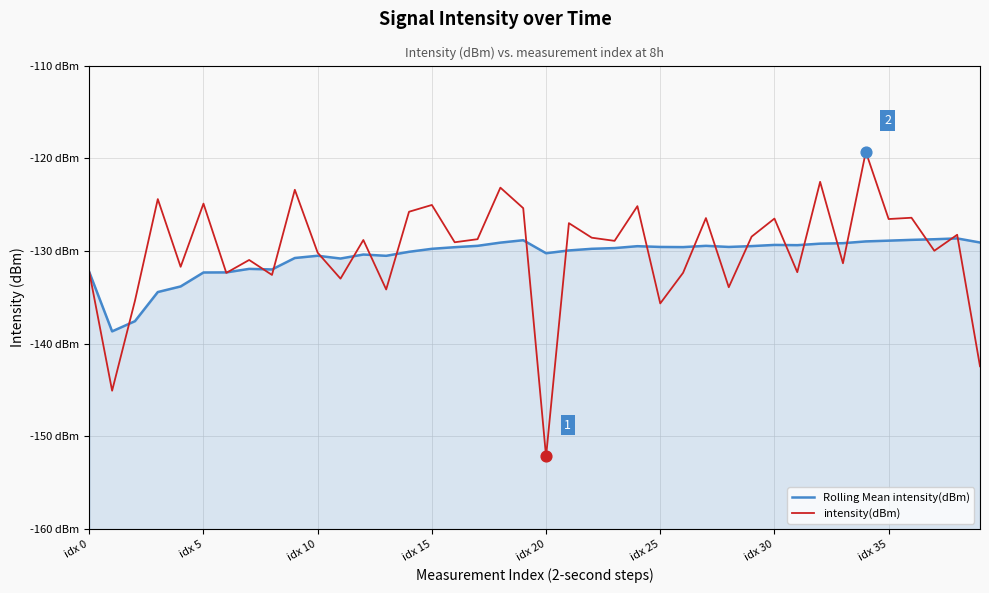

Which series reaches the minimum Y coordinate?

intensity(dBm)